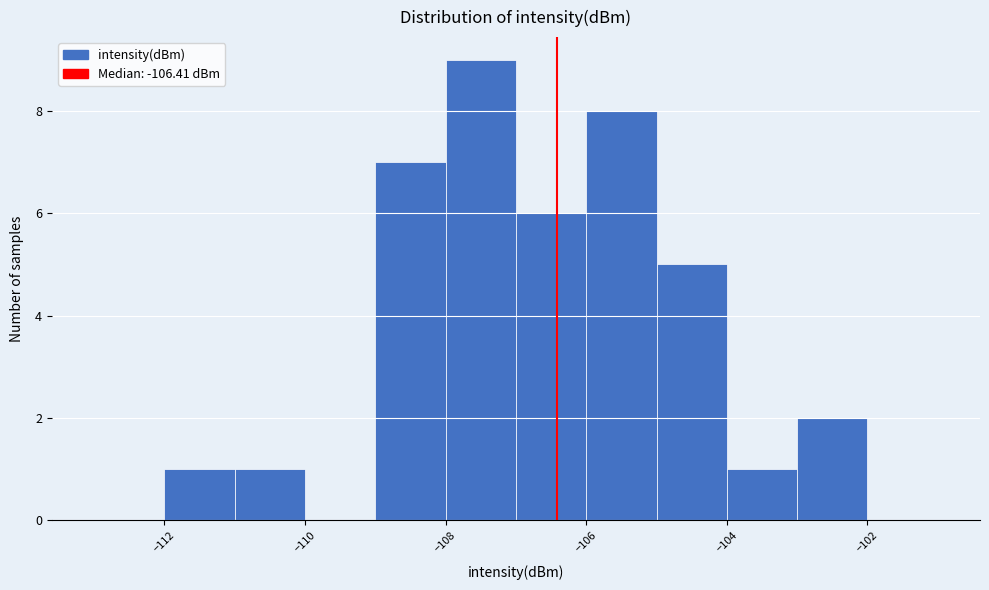

What is the height of the bar covering -104 to -103 on the x-axis? The values are not printed on the chart, so give them approximately, as read against the axis.

1